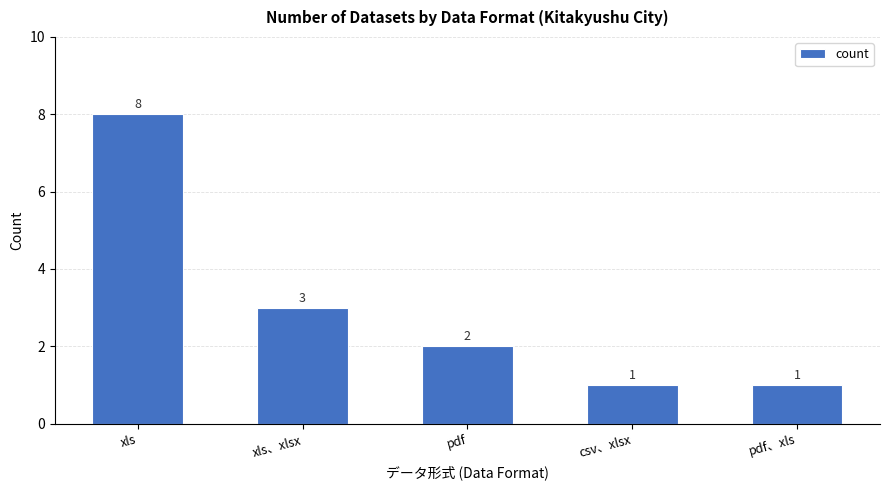

What is the difference between the maximum and second lowest values?

7